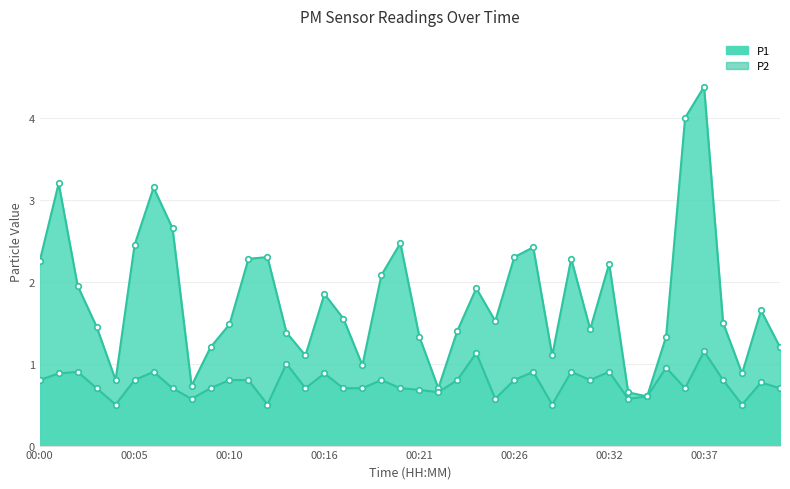

Reading right to left, what are all the values shown in this chart?

P1: 1.2	1.6	0.9	1.5	4.4	4.0	1.3	0.6	0.7	2.2	1.4	2.3	1.1	2.4	2.3	1.5	1.9	1.4	0.7	1.3	2.5	2.1	1.0	1.6	1.9	1.1	1.4	2.3	2.3	1.5	1.2	0.7	2.6	3.1	2.5	0.8	1.4	1.9	3.2	2.2
P2: 0.7	0.8	0.5	0.8	1.1	0.7	0.9	0.6	0.6	0.9	0.8	0.9	0.5	0.9	0.8	0.6	1.1	0.8	0.7	0.7	0.7	0.8	0.7	0.7	0.9	0.7	1.0	0.5	0.8	0.8	0.7	0.6	0.7	0.9	0.8	0.5	0.7	0.9	0.9	0.8